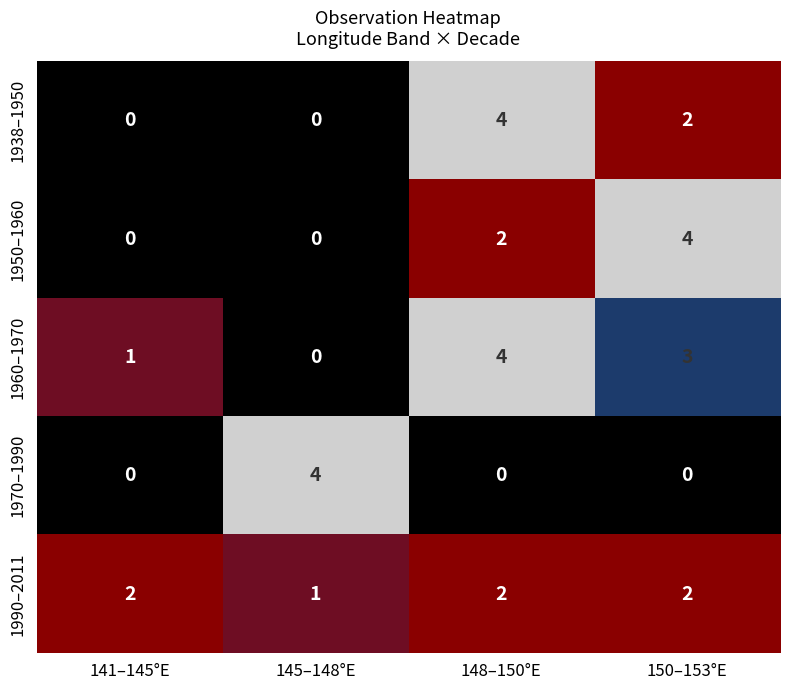

What is the difference between the maximum and minimum values in the 1960–1970 series?

4